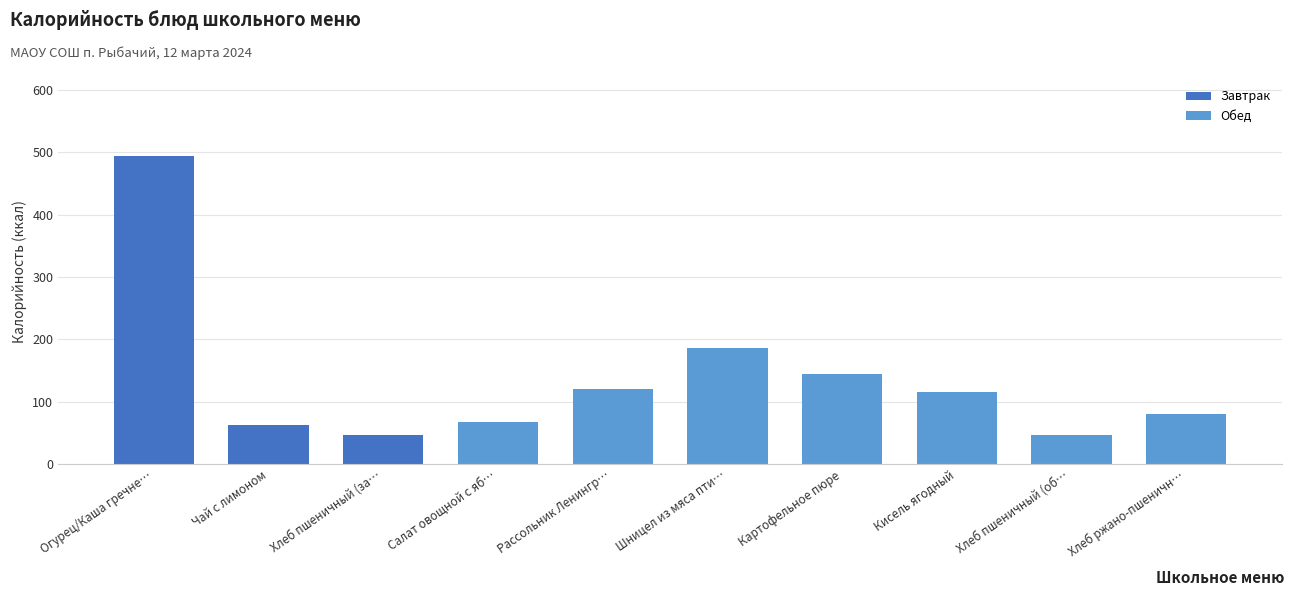

Reading right to left, list all the values displayed in this chart.

80	47	115	145	187	121	67	47	62	494